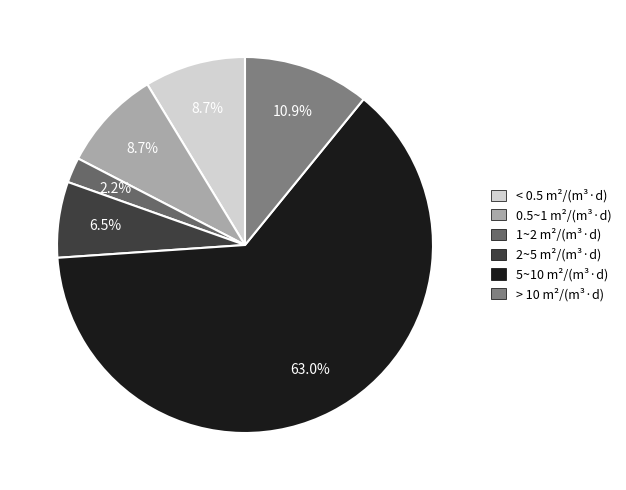

How many slices are in this pie chart?

6